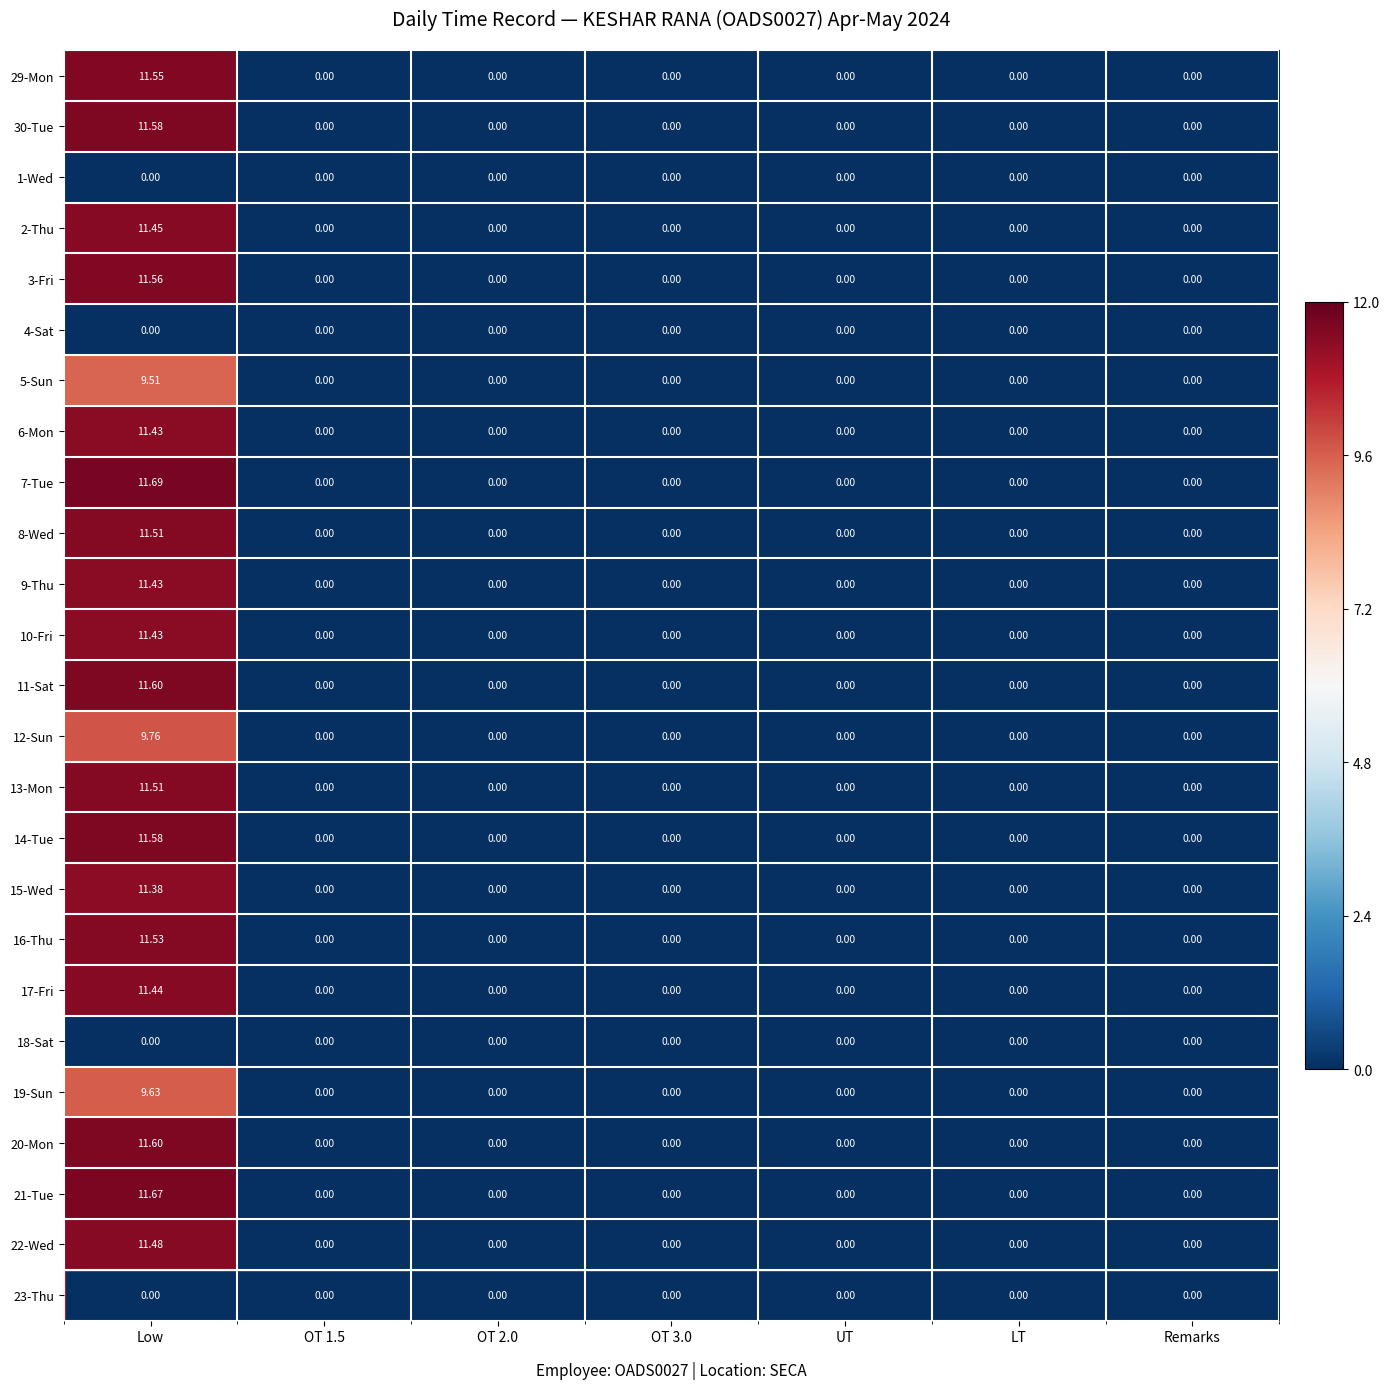

Which category has the highest value in the 11-Sat series?

Low